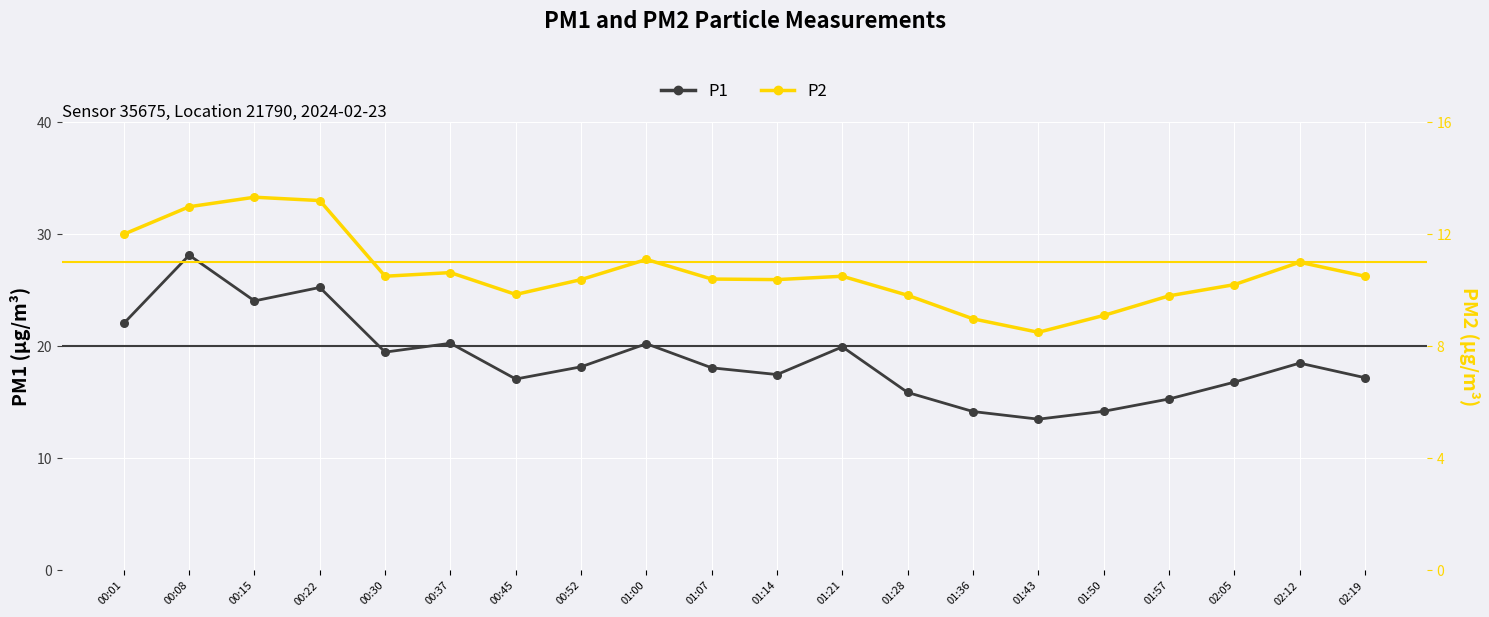

At which category is the sum across all series the highest?

00:08